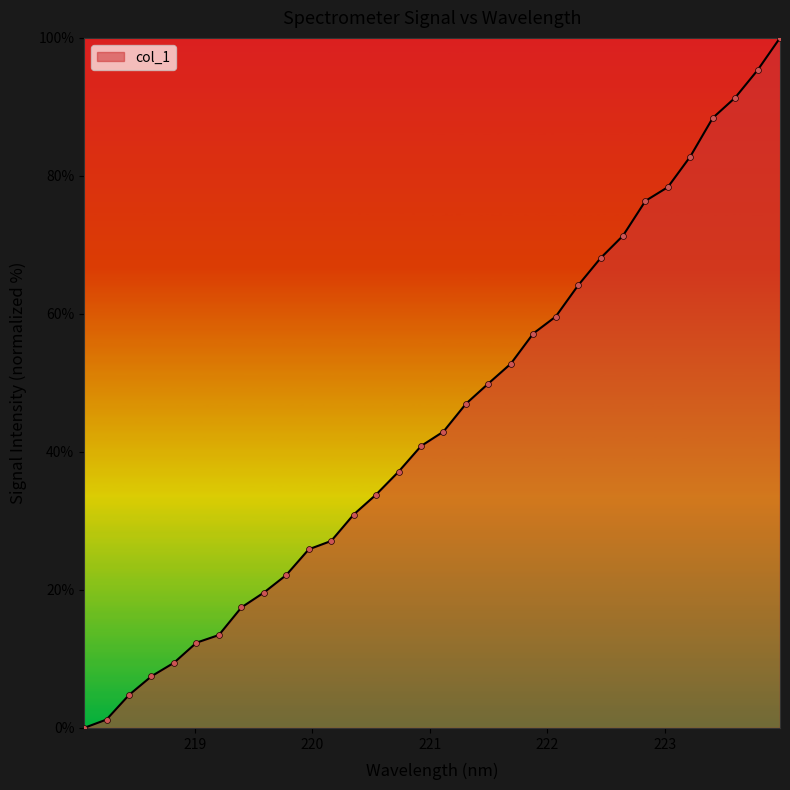

What is the difference between the maximum and minimum values?

100.0